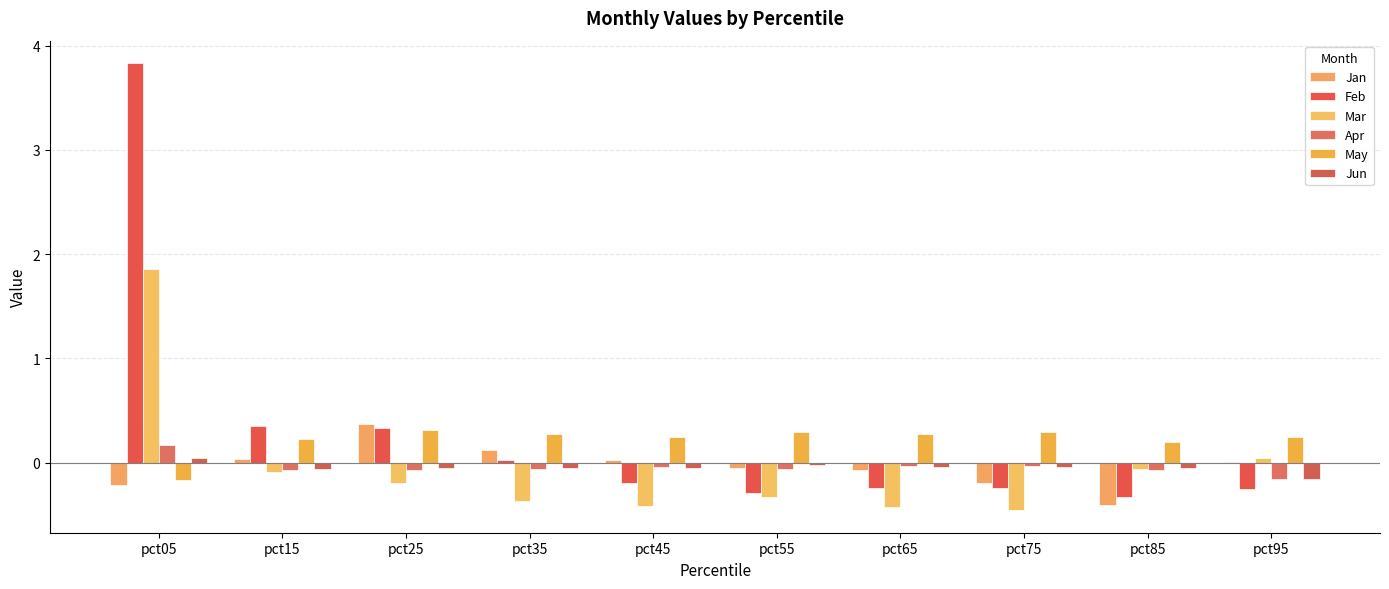

Rank the series by their maximum value, from lowest to highest.

Jun, Apr, May, Jan, Mar, Feb